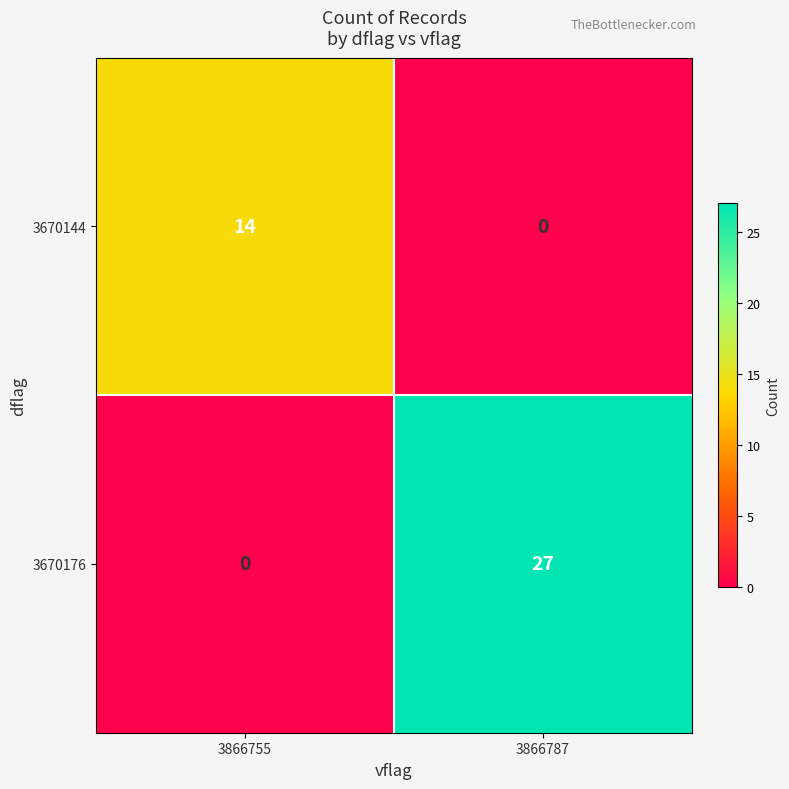

What is the difference between the highest and lowest values at 3866755?

14